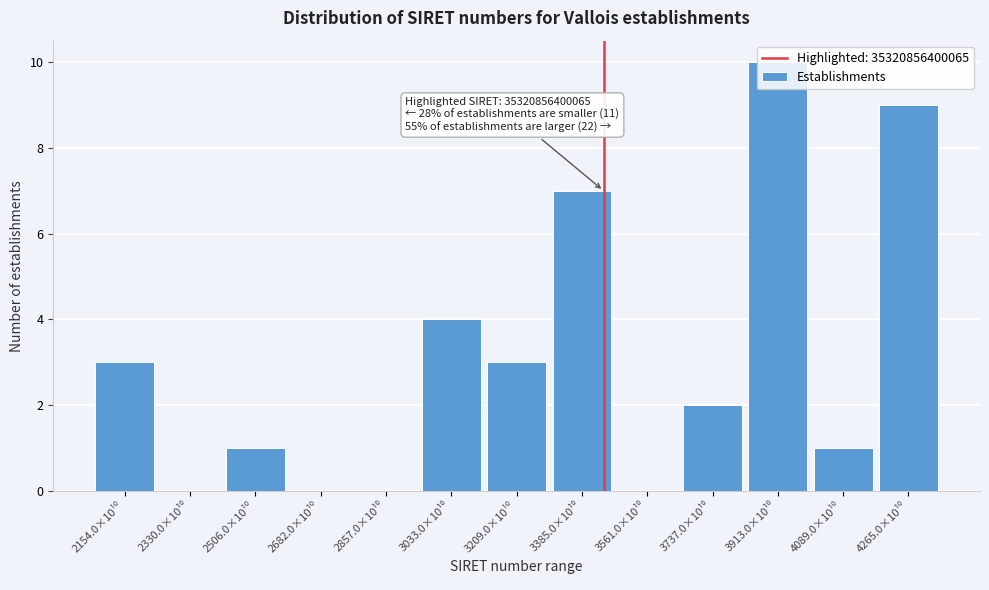

What is the sum of all values?

40